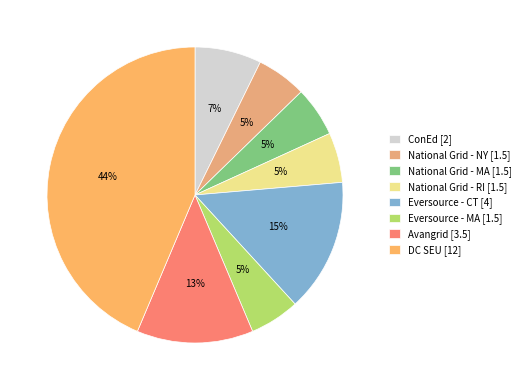

Is ConEd the majority of the pie?

No